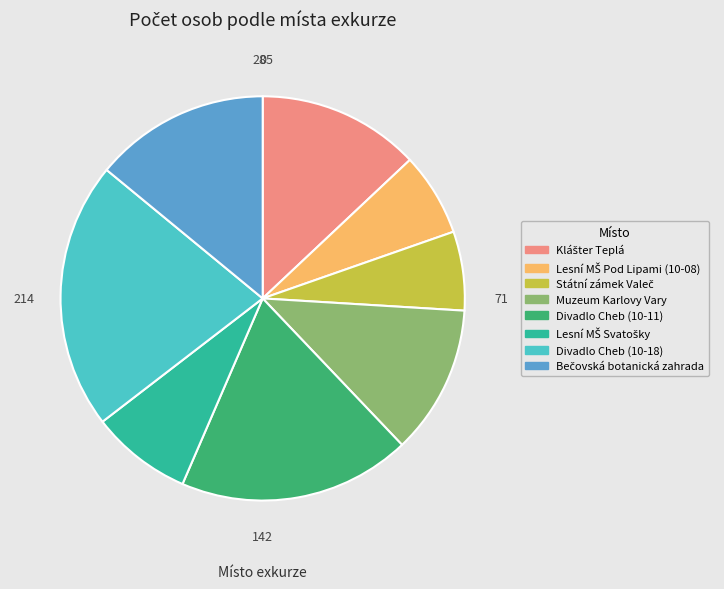

Is there any slice that represents more than half of the pie?

No